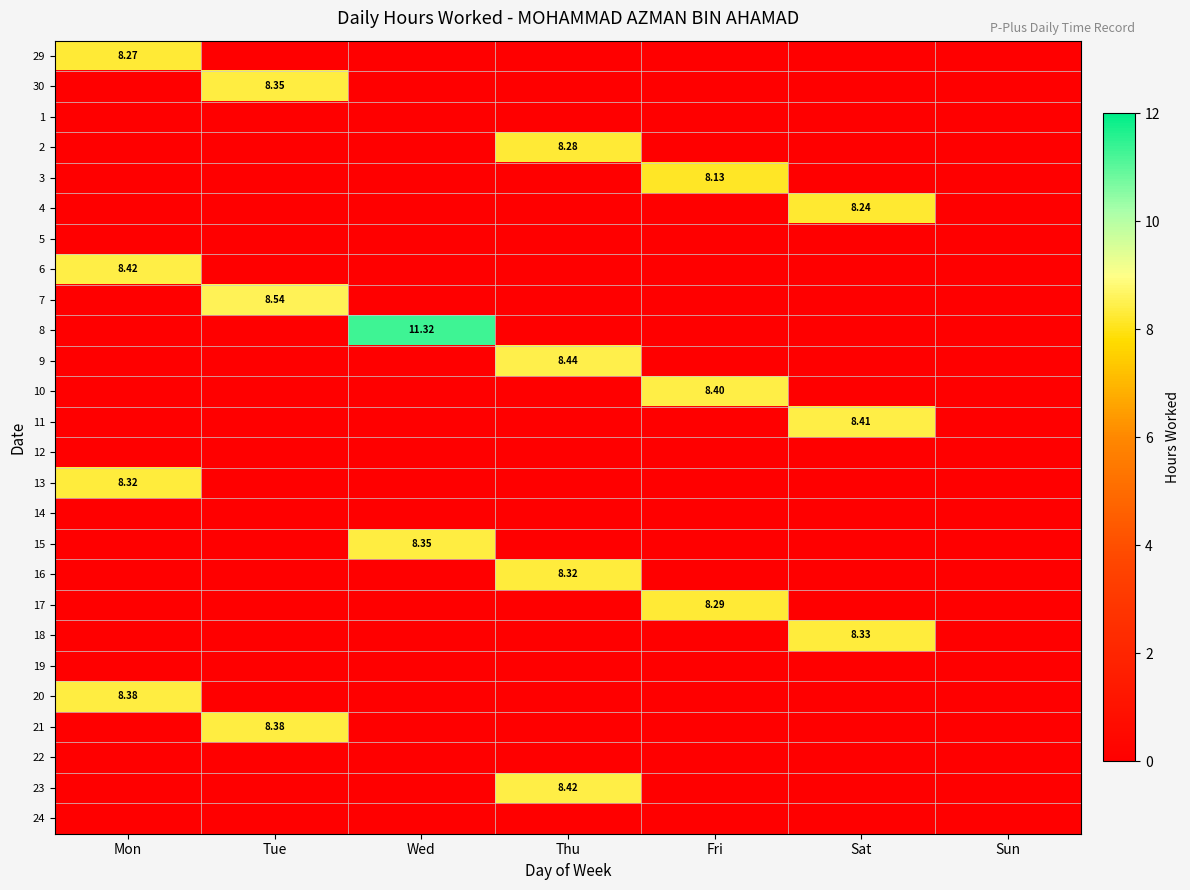

At how many categories does at least one series exceed 2?

6